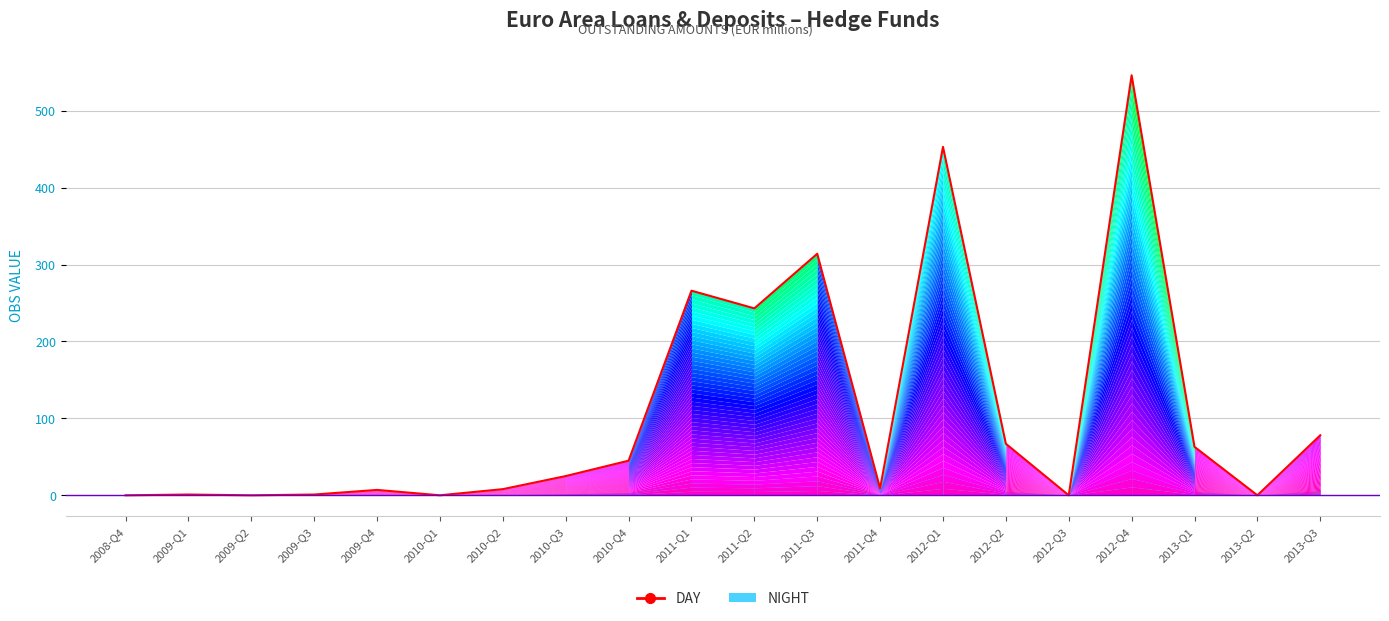

What position from the right is 2012-Q2?

6